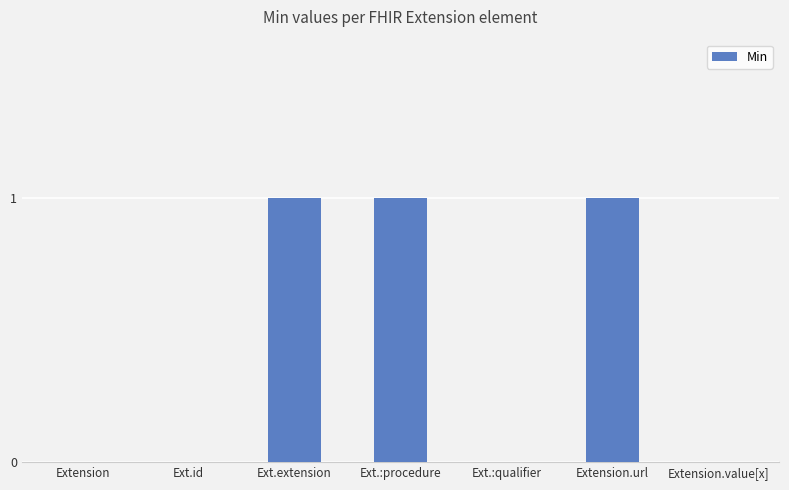

The value at Ext.:procedure is 1. True or false?

True